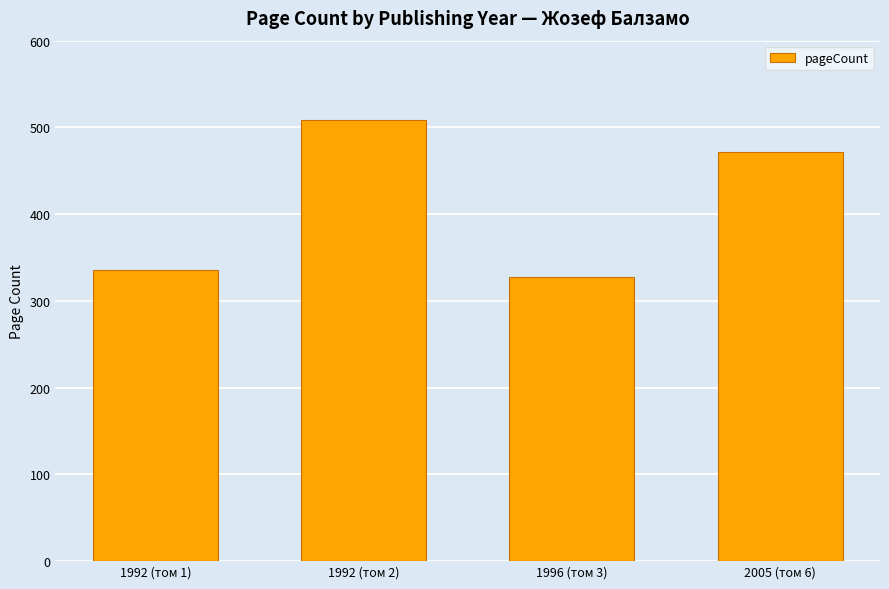

Reading right to left, what are all the values shown in this chart?

2005 (том 6)=472	1996 (том 3)=328	1992 (том 2)=508	1992 (том 1)=336